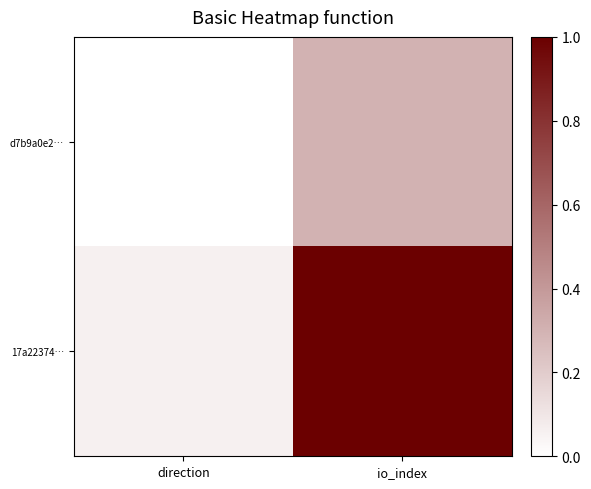

What is the total value across all series at direction?

0.1